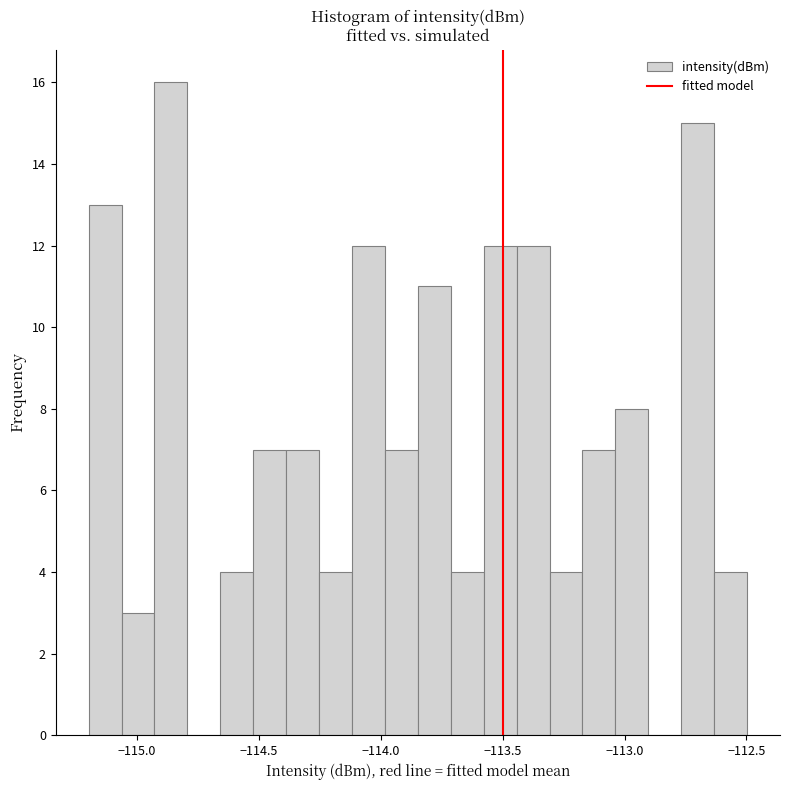

Around what value on the x-axis is the tallest bar? Give the approximate position of its centre, as read against the axis.

-114.85